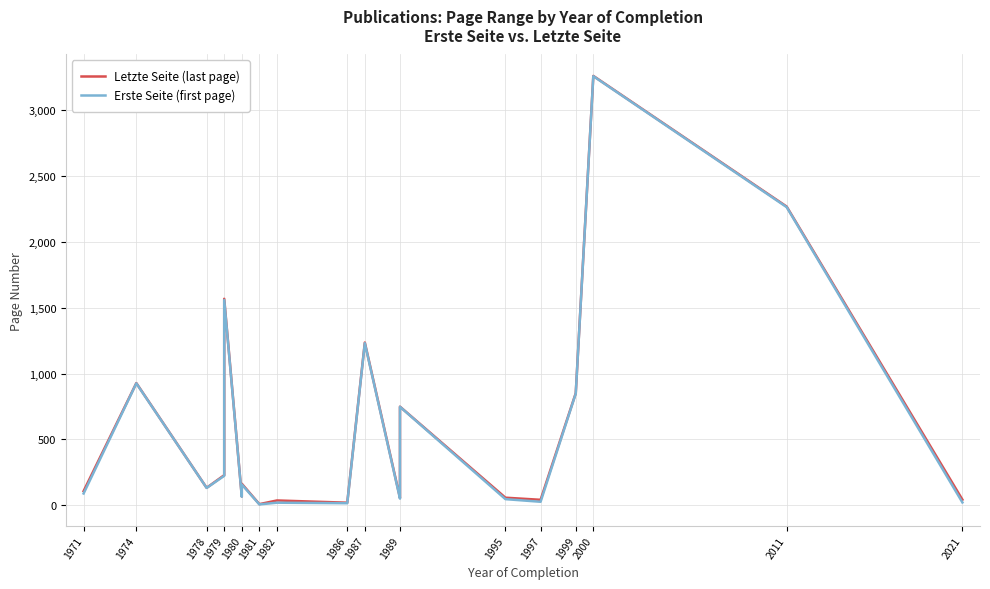

True or false: Letzte Seite (last page) and Erste Seite (first page) intersect in this chart.

False